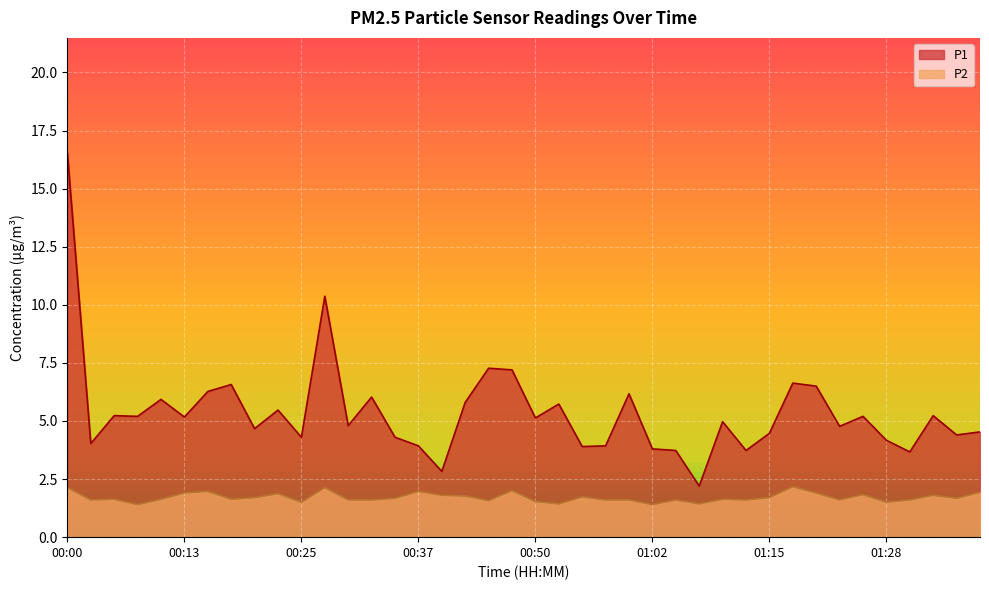

What is the label of the 37th point from the left?

01:30